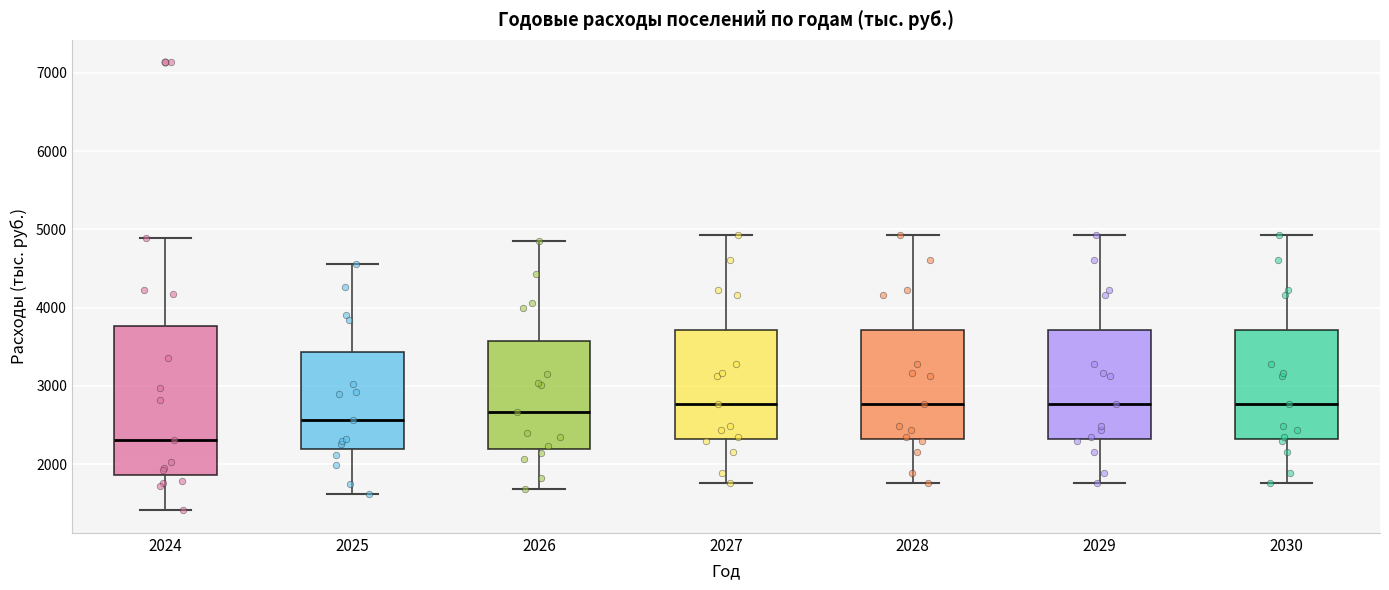

Reading left to right, read every box against the y-axis: the position of its median line, the range the box covers, and the ends of its whiskers. The values are not printed on the chart, so give them approximately, as read against the axis.

2024: median 2300, box 1900 to 3800, whiskers 1400 to 4900
2025: median 2600, box 2200 to 3400, whiskers 1600 to 4600
2026: median 2700, box 2200 to 3600, whiskers 1700 to 4800
2027: median 2800, box 2300 to 3700, whiskers 1800 to 4900
2028: median 2800, box 2300 to 3700, whiskers 1800 to 4900
2029: median 2800, box 2300 to 3700, whiskers 1800 to 4900
2030: median 2800, box 2300 to 3700, whiskers 1800 to 4900